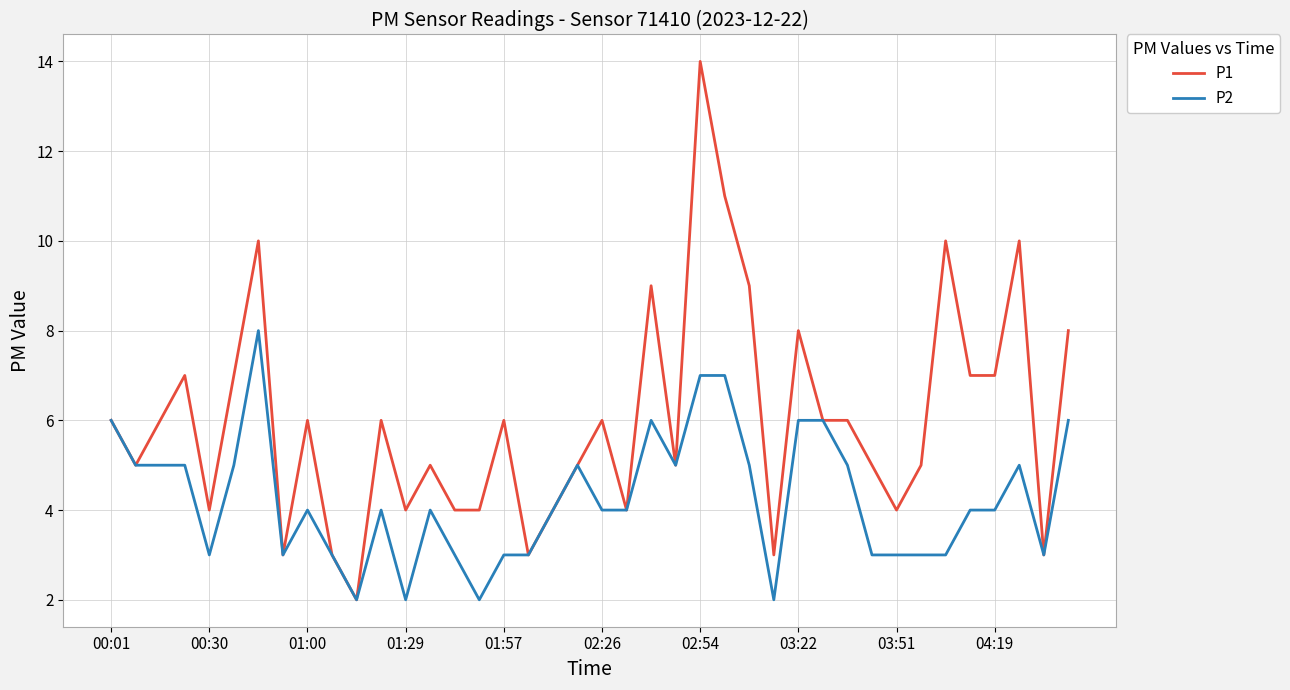

Rank the series by their average value, from lowest to highest.

P2, P1